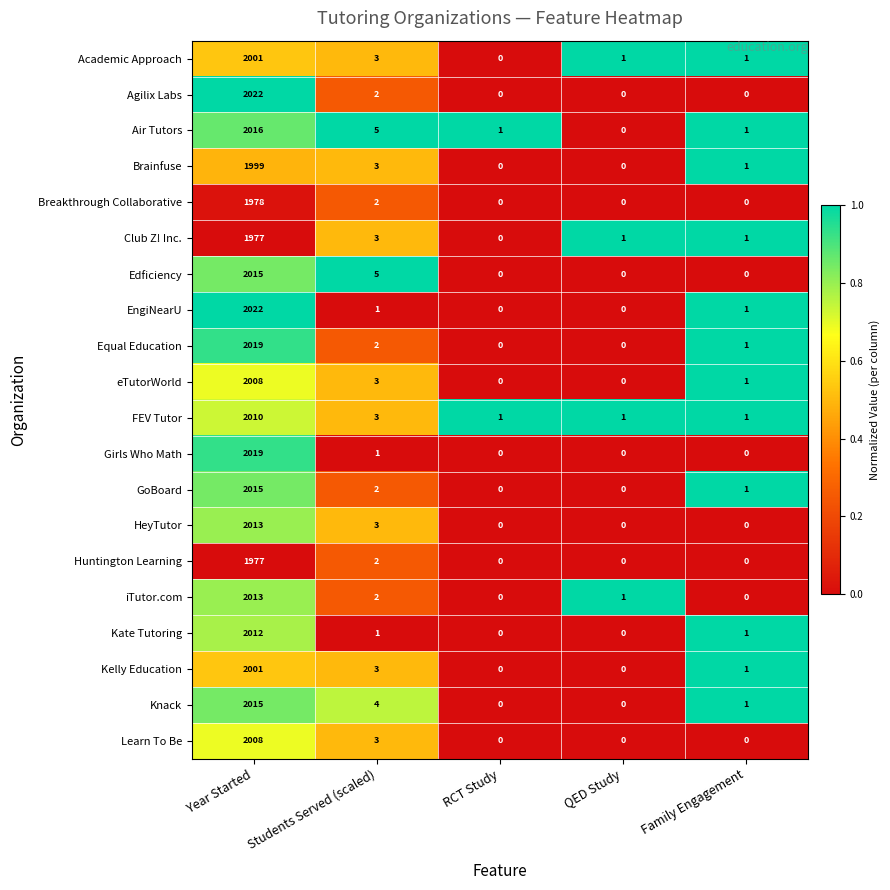

What is the spread (max minus min) of values at Students Served (scaled)?

4